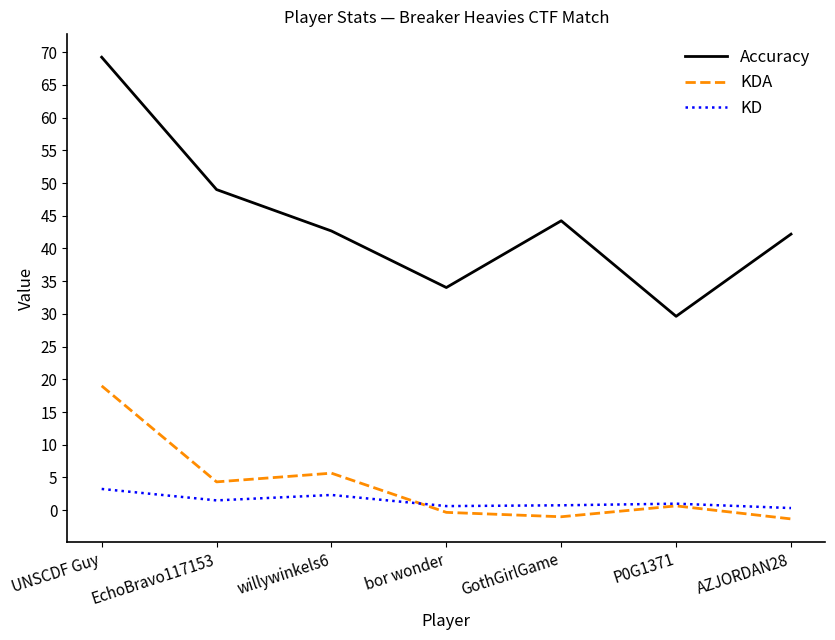

What is the highest value of the KDA series?

19.0